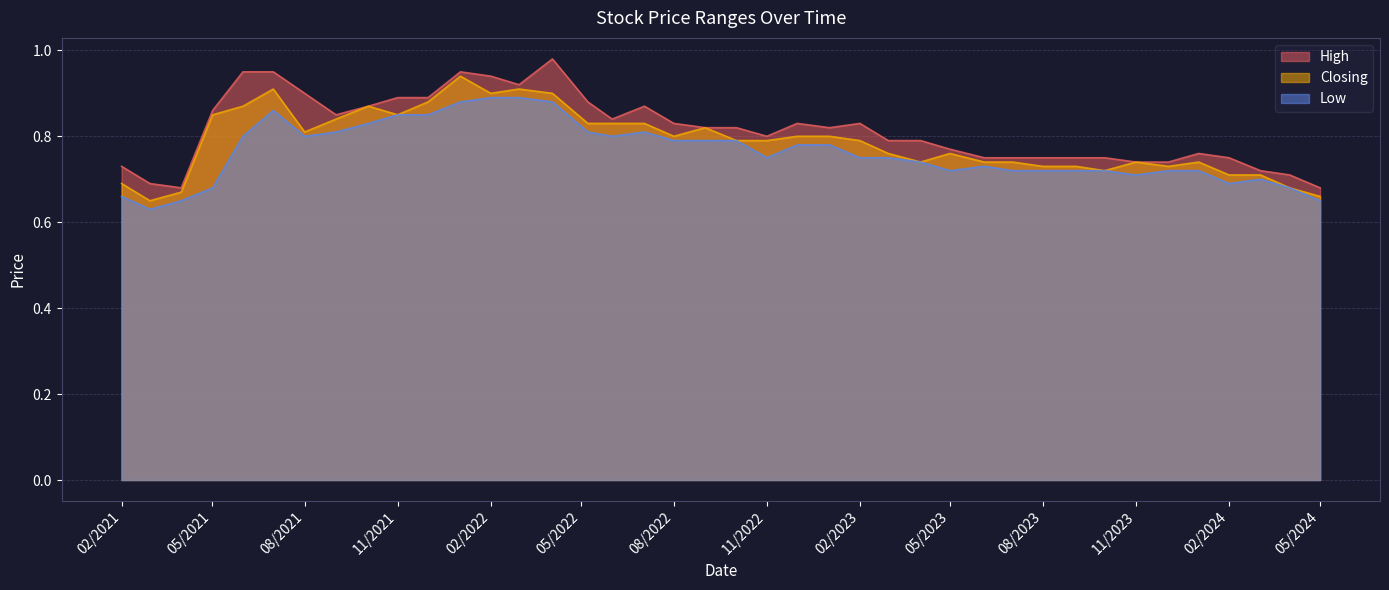

What is the sum of the Low values at 01/06/2021 and 02/01/2022?

1.7